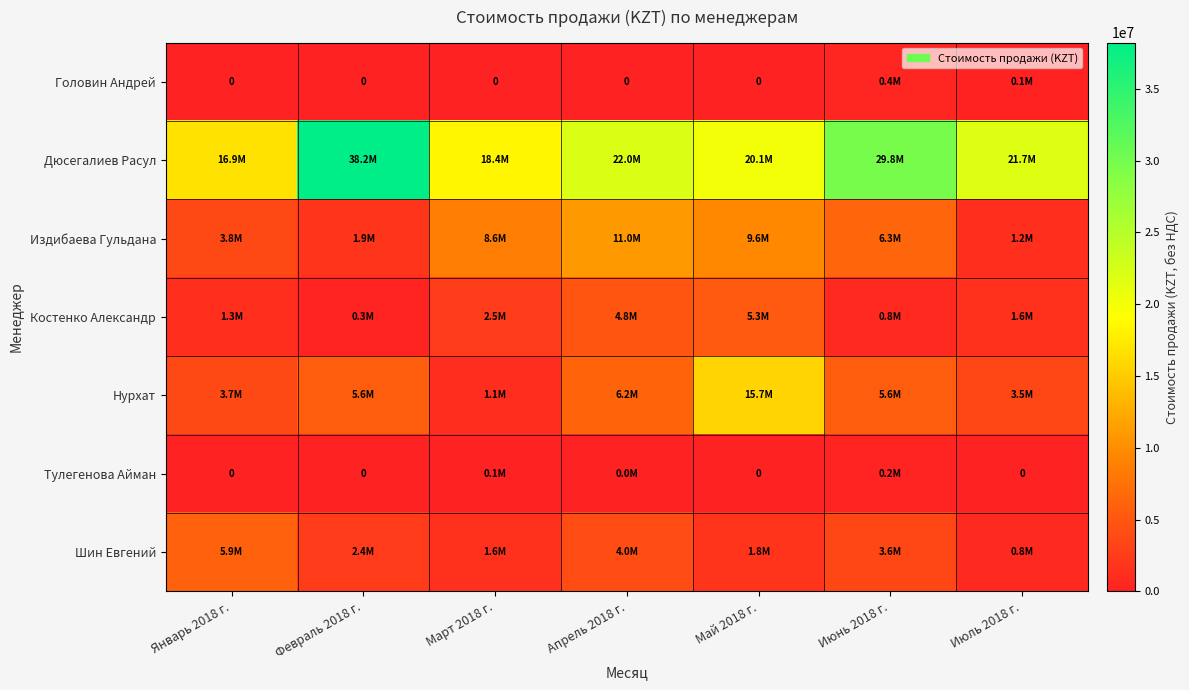

How many categories are shown in the chart?

7